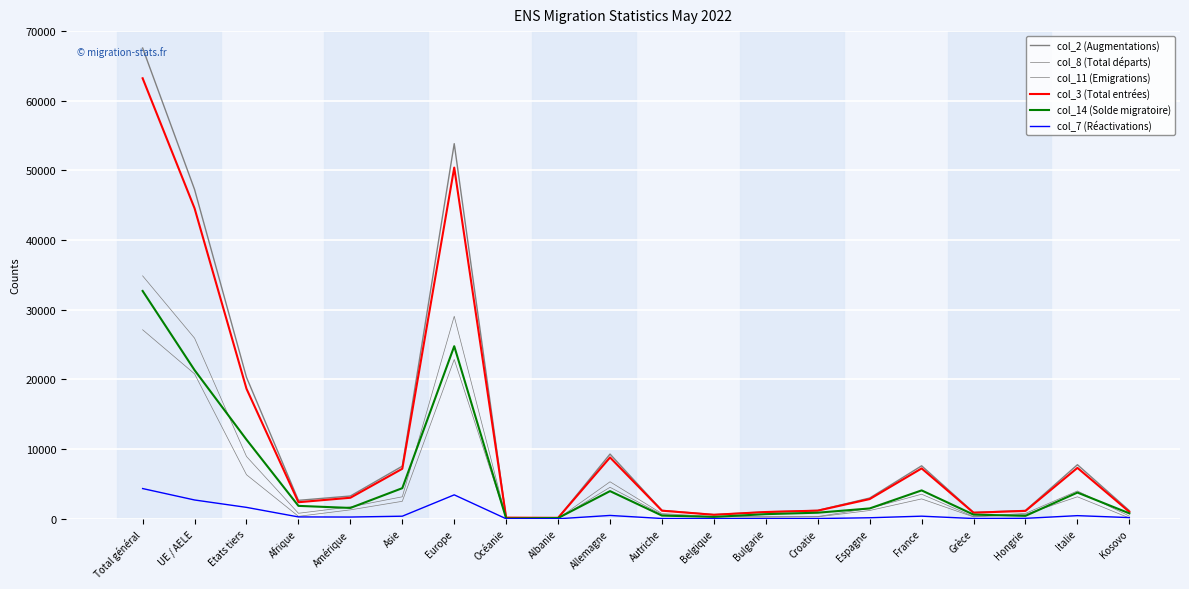

Count the number of data series in this chart.

6